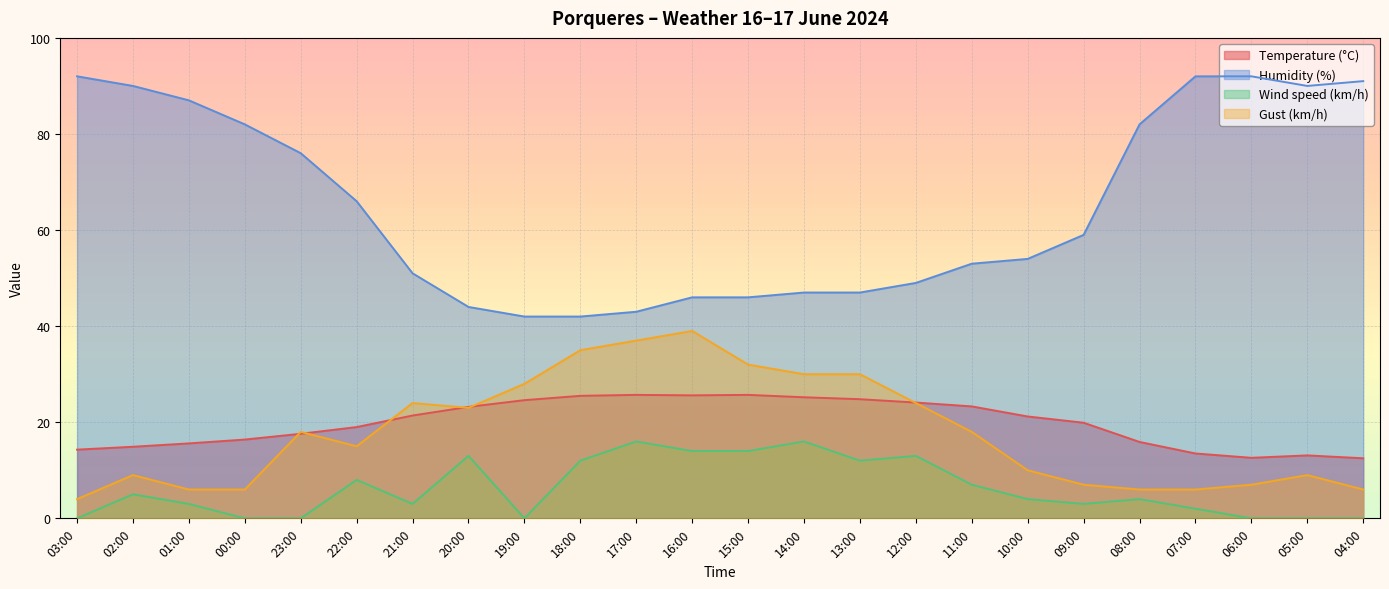

In Wind speed (km/h), how many points are higher than both neighbors (excluding endpoints)?

7